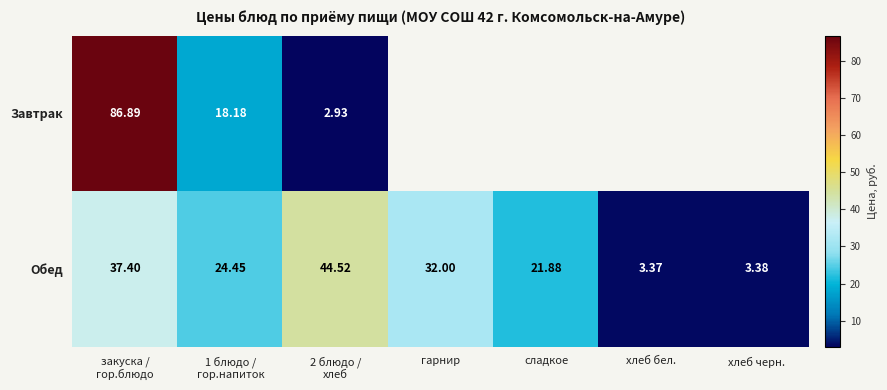

Which category has the lowest value in the Обед series?

хлеб бел.